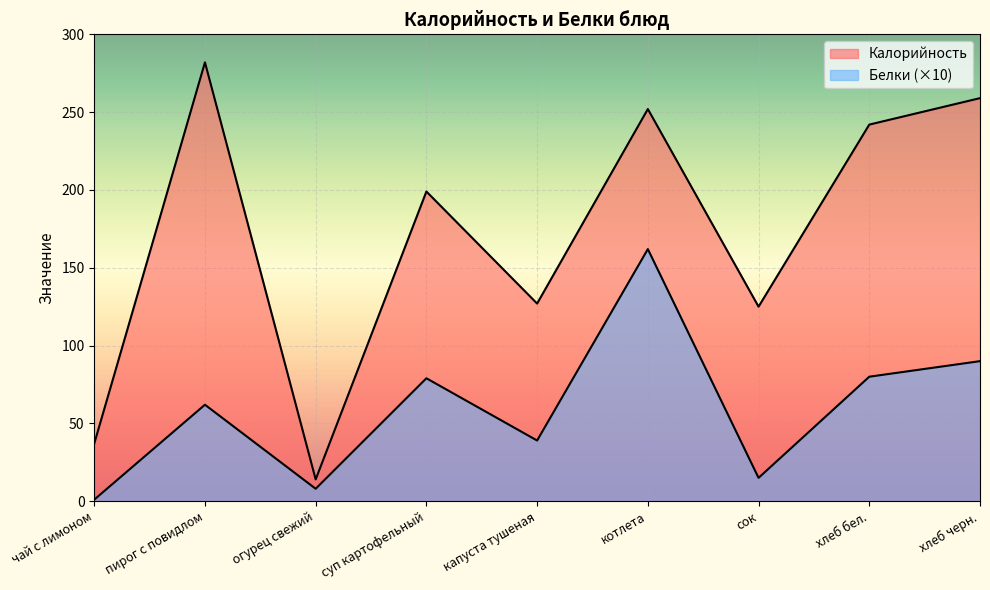

Reading right to left, what are all the values shown in this chart?

Калорийность: 259	242	125	252	127	199	14	282	37
Белки: 90	80	15	162	39	79	8	62	1